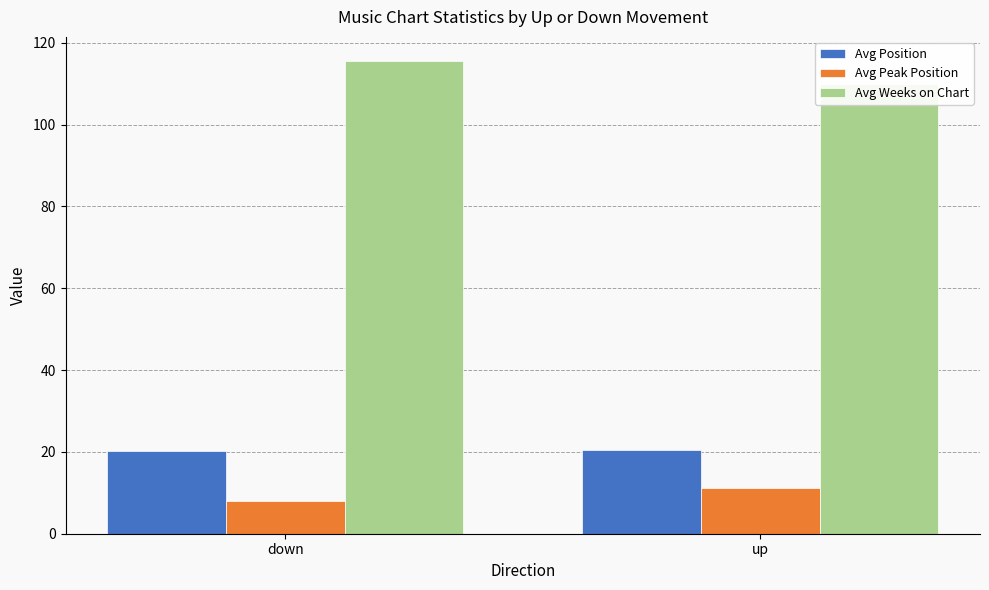

Reading left to right, list all the values displayed in this chart.

Avg Position: down=20.3	up=20.5
Avg Peak Position: down=8.0	up=11.1
Avg Weeks on Chart: down=115.7	up=110.0